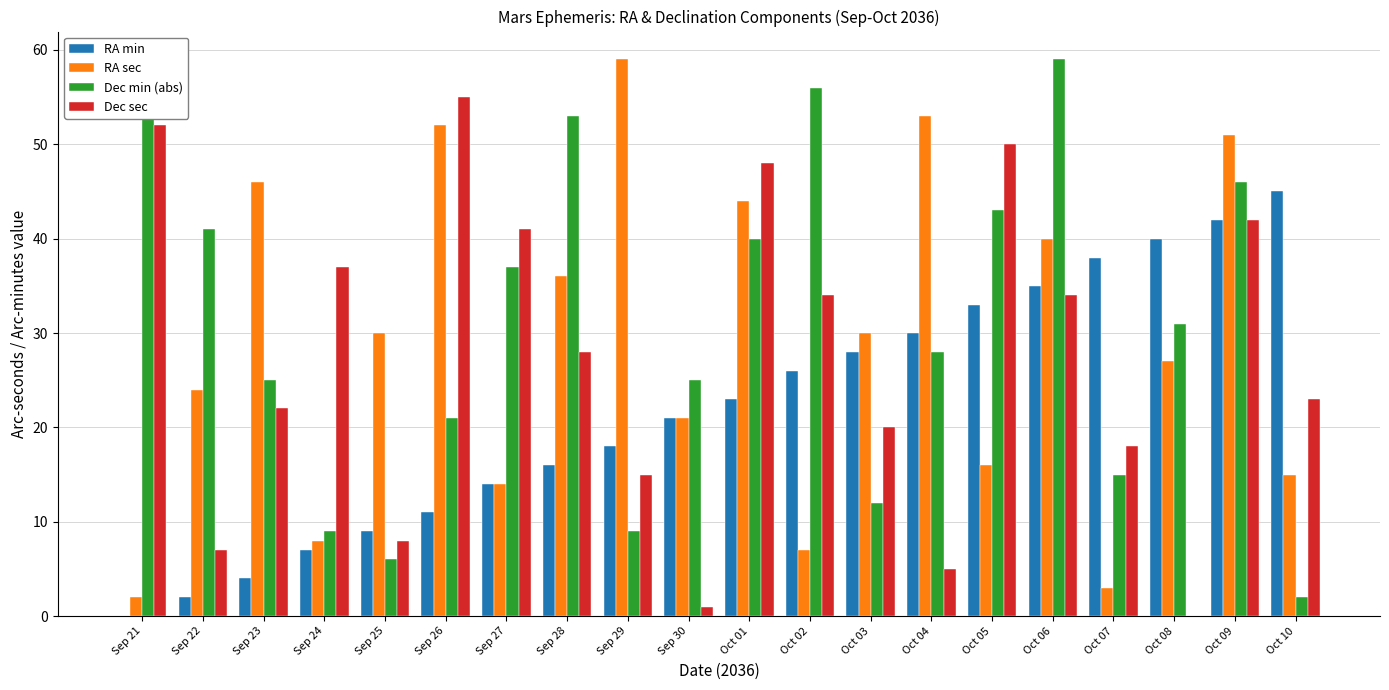

What is the total value across all series at Sep 21?

110